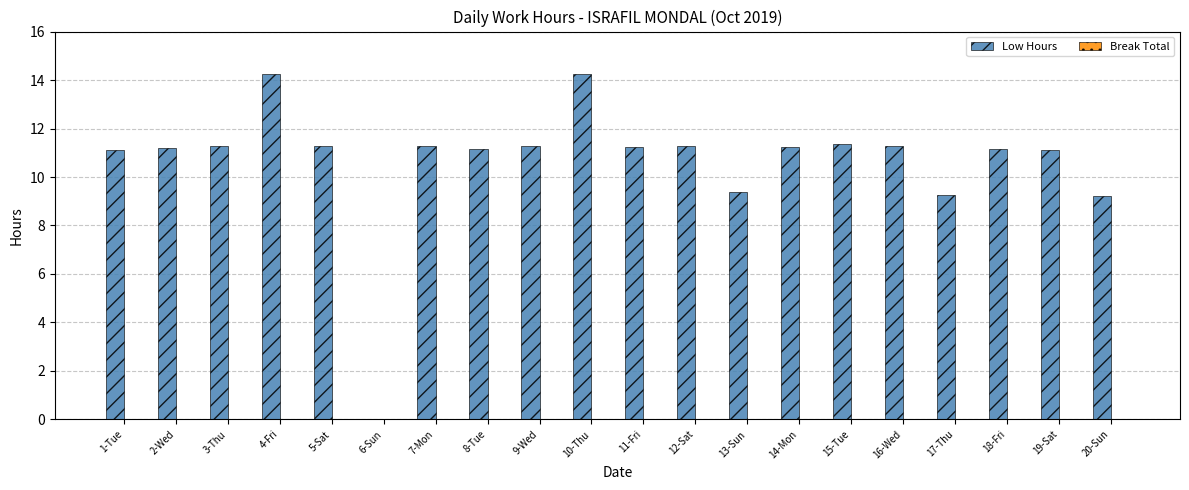

What is the greatest value displayed?

14.3